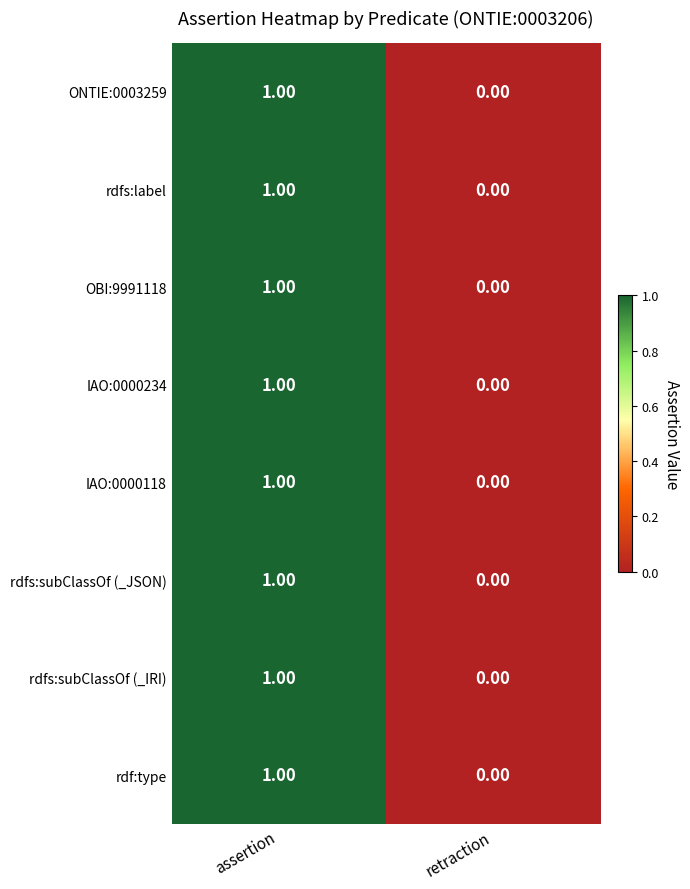

What is the total value across all series at assertion?

8